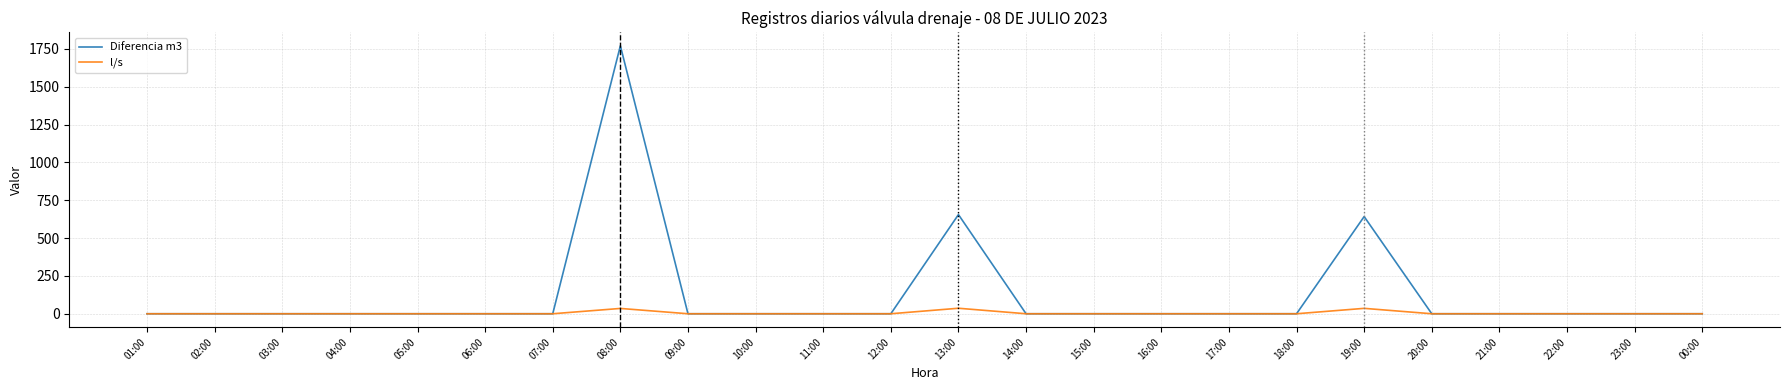

Which category has the highest value across all series?

08:00